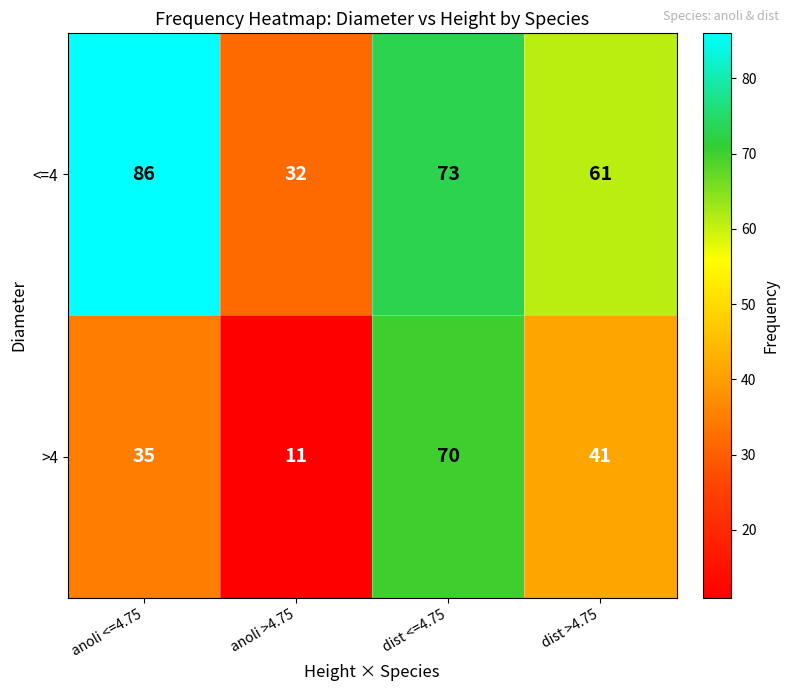

Count the number of data series in this chart.

2